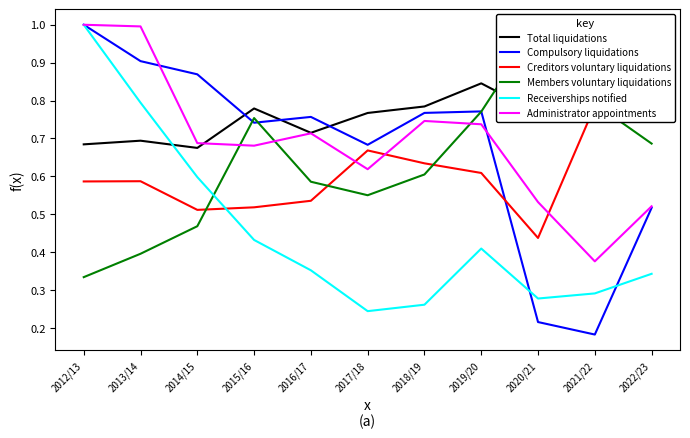

At which label is Receiverships notified closest to 0?

2017/18